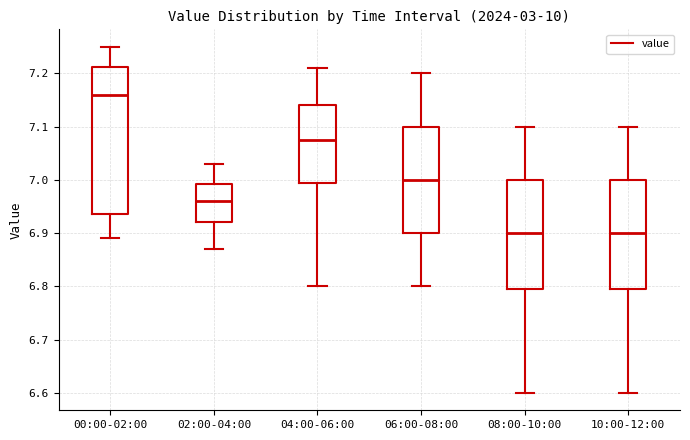

Which box's median line is the highest?

00:00-02:00